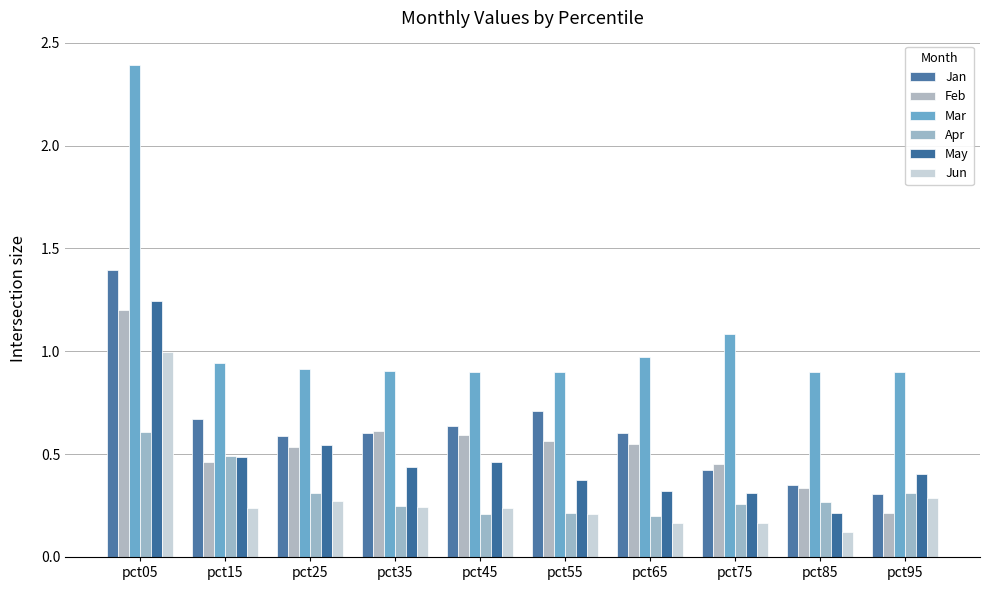

Reading left to right, list all the values displayed in this chart.

Jan: pct05=1.4	pct15=0.7	pct25=0.6	pct35=0.6	pct45=0.6	pct55=0.7	pct65=0.6	pct75=0.4	pct85=0.4	pct95=0.3
Feb: pct05=1.2	pct15=0.5	pct25=0.5	pct35=0.6	pct45=0.6	pct55=0.6	pct65=0.5	pct75=0.5	pct85=0.3	pct95=0.2
Mar: pct05=2.4	pct15=0.9	pct25=0.9	pct35=0.9	pct45=0.9	pct55=0.9	pct65=1.0	pct75=1.1	pct85=0.9	pct95=0.9
Apr: pct05=0.6	pct15=0.5	pct25=0.3	pct35=0.2	pct45=0.2	pct55=0.2	pct65=0.2	pct75=0.3	pct85=0.3	pct95=0.3
May: pct05=1.2	pct15=0.5	pct25=0.5	pct35=0.4	pct45=0.5	pct55=0.4	pct65=0.3	pct75=0.3	pct85=0.2	pct95=0.4
Jun: pct05=1.0	pct15=0.2	pct25=0.3	pct35=0.2	pct45=0.2	pct55=0.2	pct65=0.2	pct75=0.2	pct85=0.1	pct95=0.3